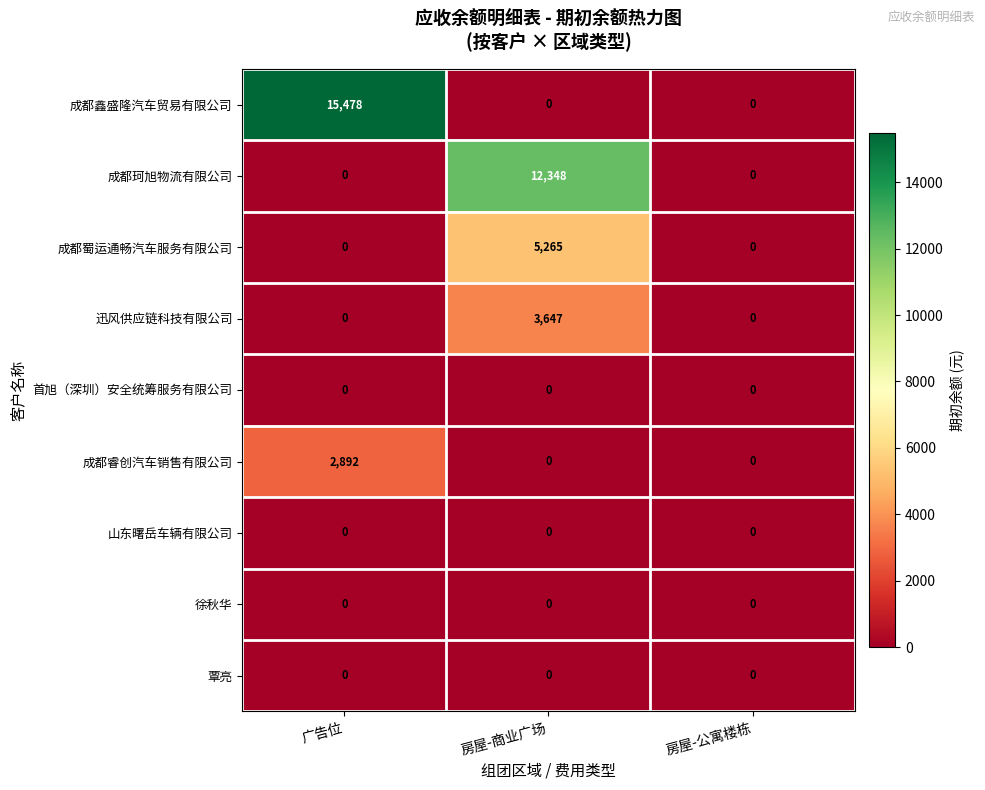

At how many categories does at least one series exceed 10510?

2